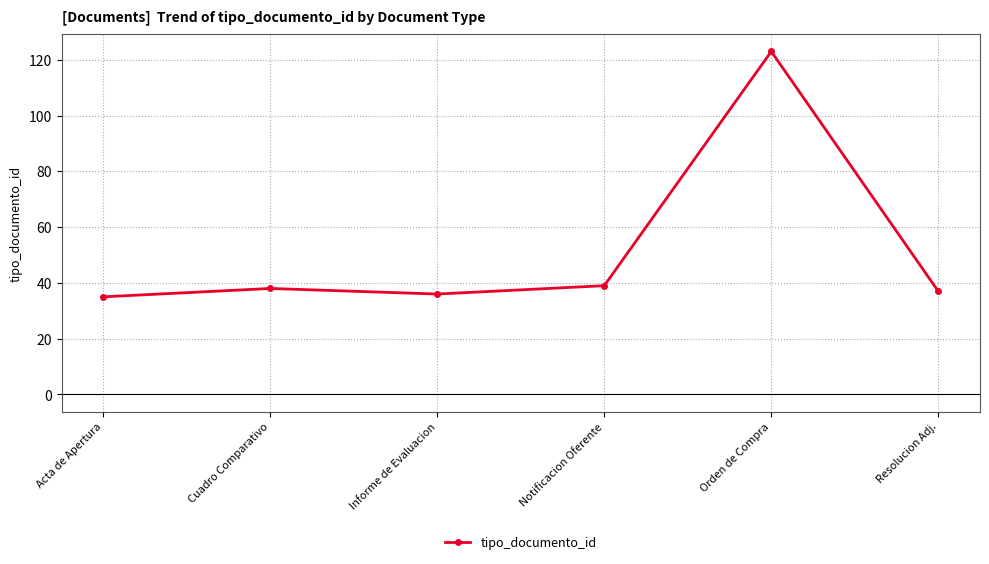

Reading left to right, extract all data points from this chart.

Acta de Apertura=35	Cuadro Comparativo=38	Informe de Evaluacion=36	Notificacion Oferente=39	Orden de Compra=123	Resolucion Adj.=37